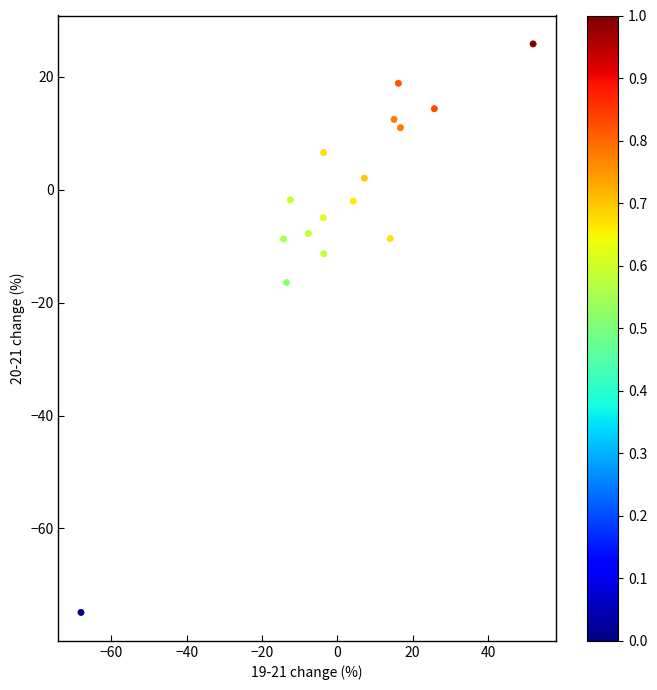

What Y value in the scatter plot is closest to -24?

-16.4